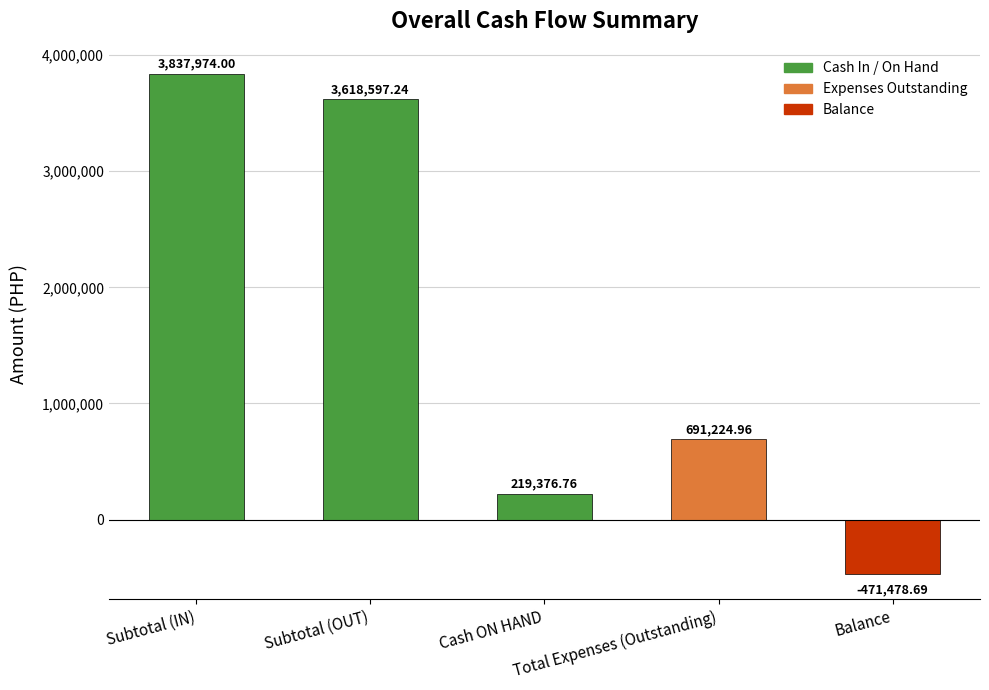

How many negative values are there?

1